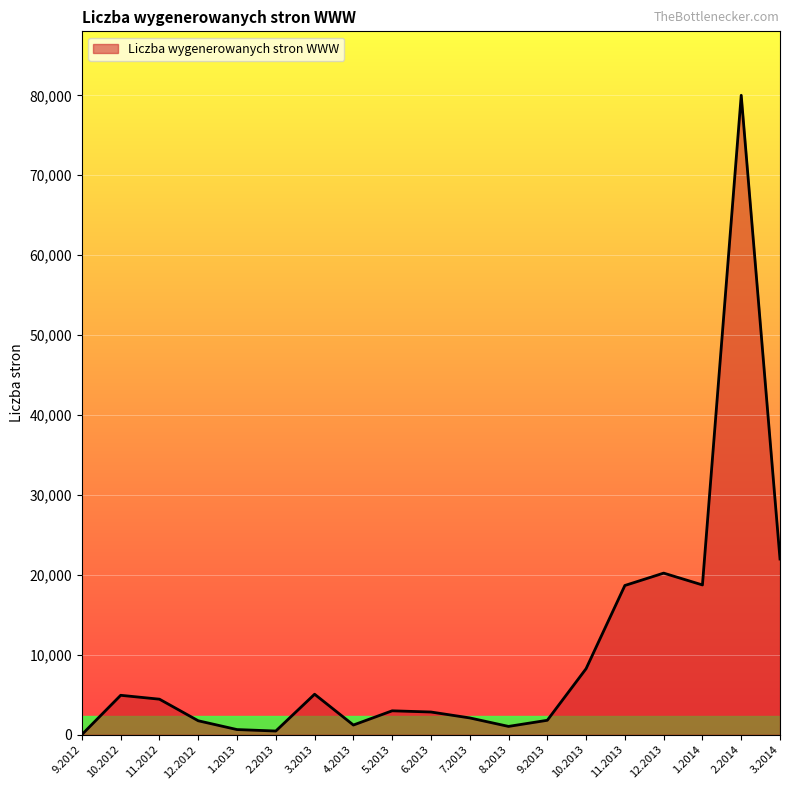

What is the difference between the second highest and minimum values?

21962